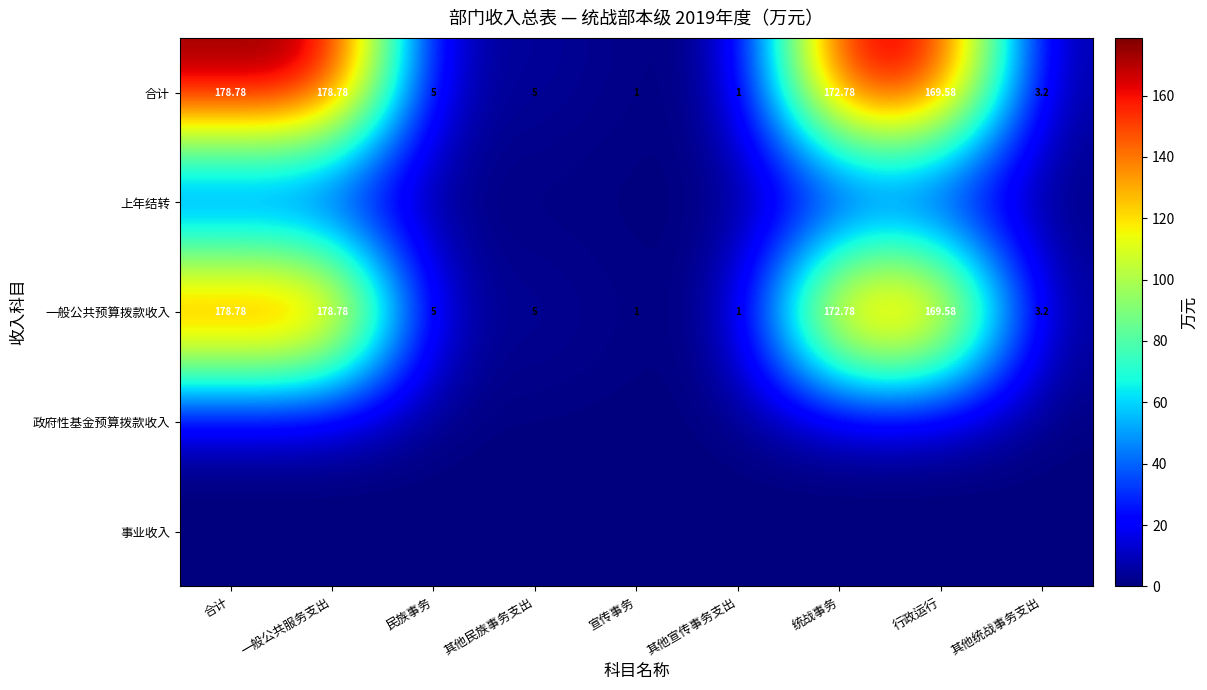

List the series in order of their peak value, highest first.

合计, 一般公共预算拨款收入, 上年结转, 政府性基金预算拨款收入, 事业收入